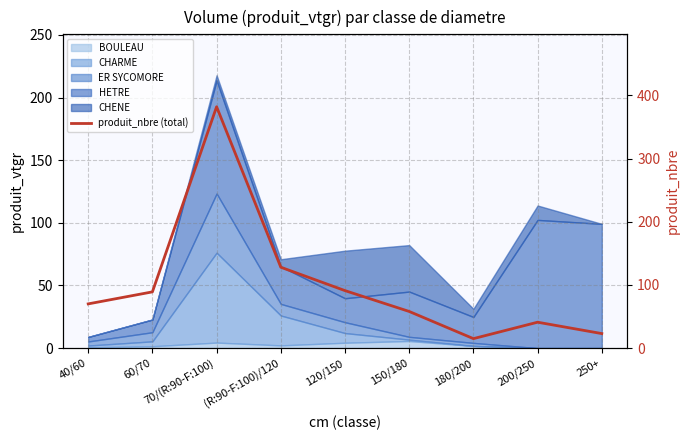

The chart shows a value of 41 at 200/250. True or false?

True